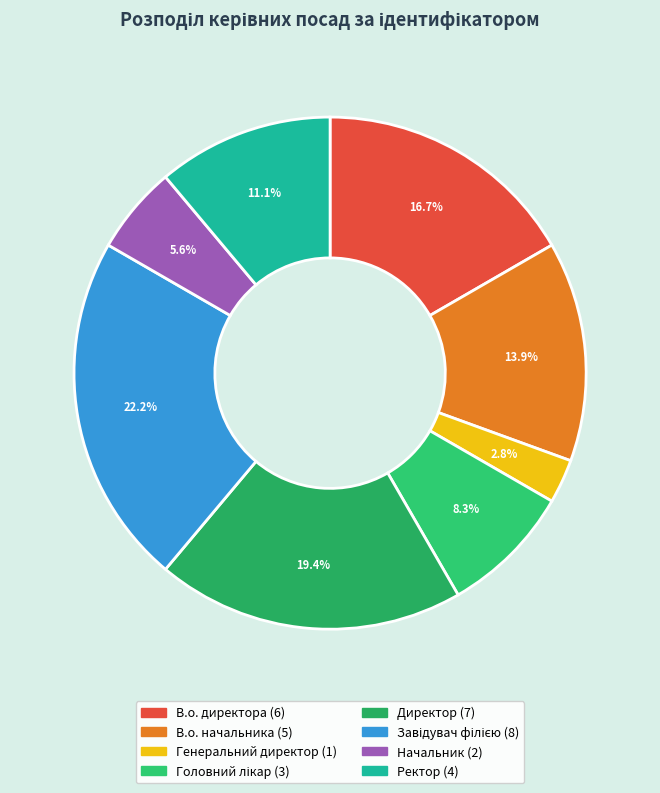

Rank the categories by value from highest to lowest.

Завідувач філією, Директор, В.о. директора, В.о. начальника, Ректор, Головний лікар, Начальник, Генеральний директор